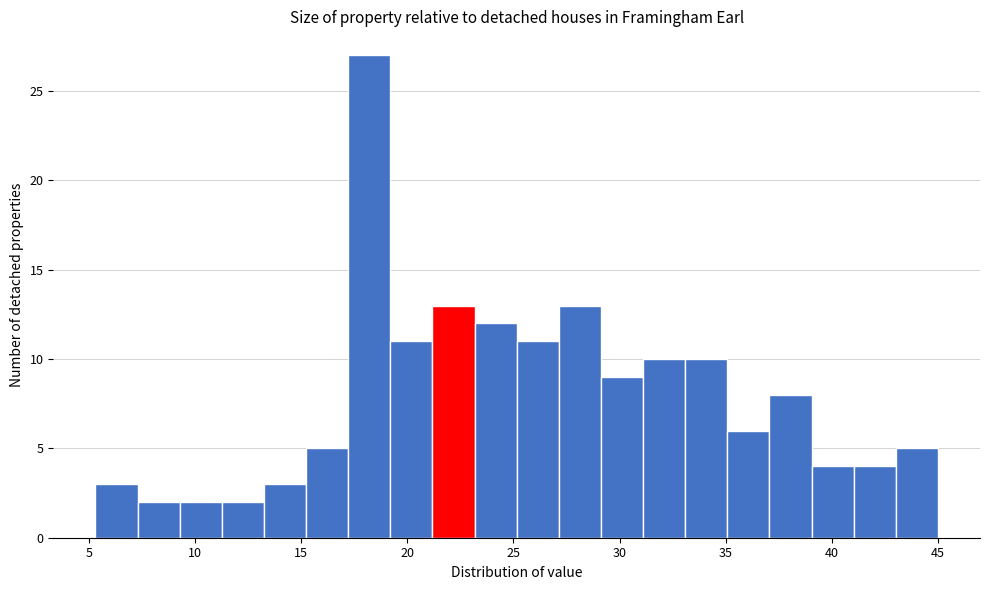

Read against the x-axis, roughly where is the centre of the tallest bar?

18.0